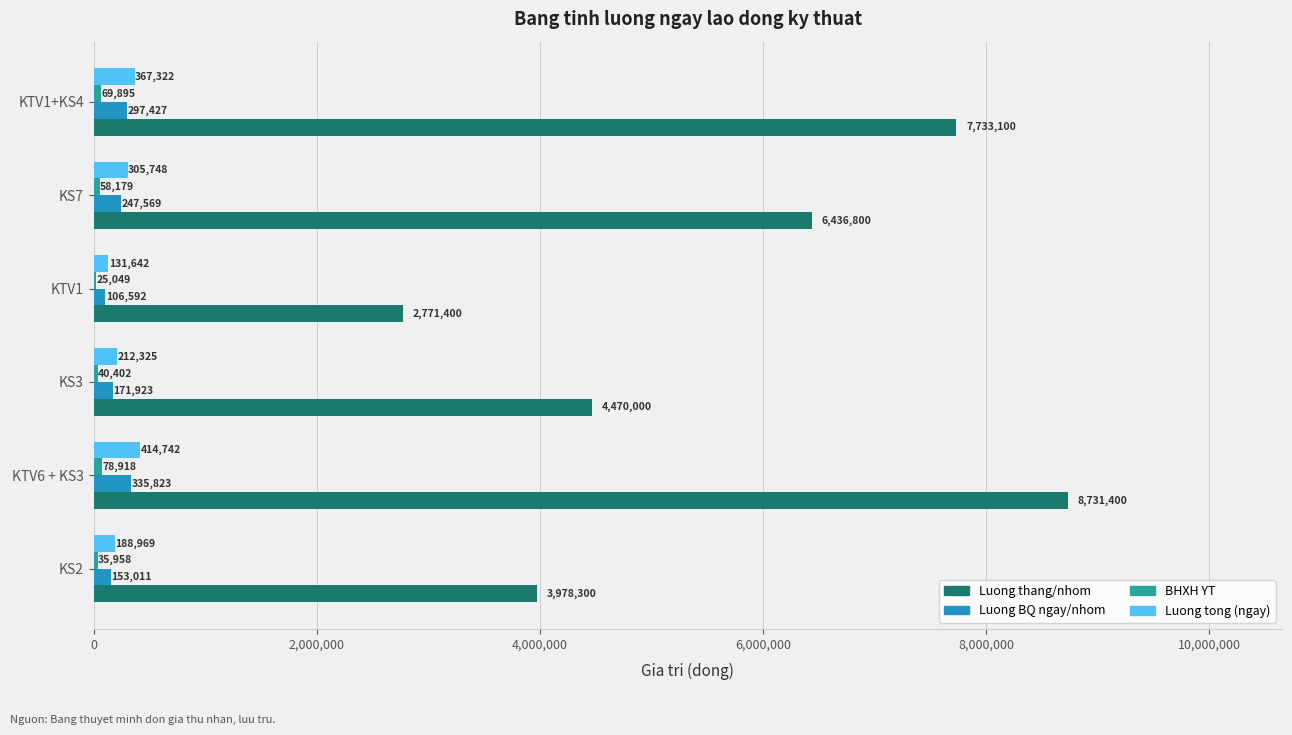

Count the number of data series in this chart.

4